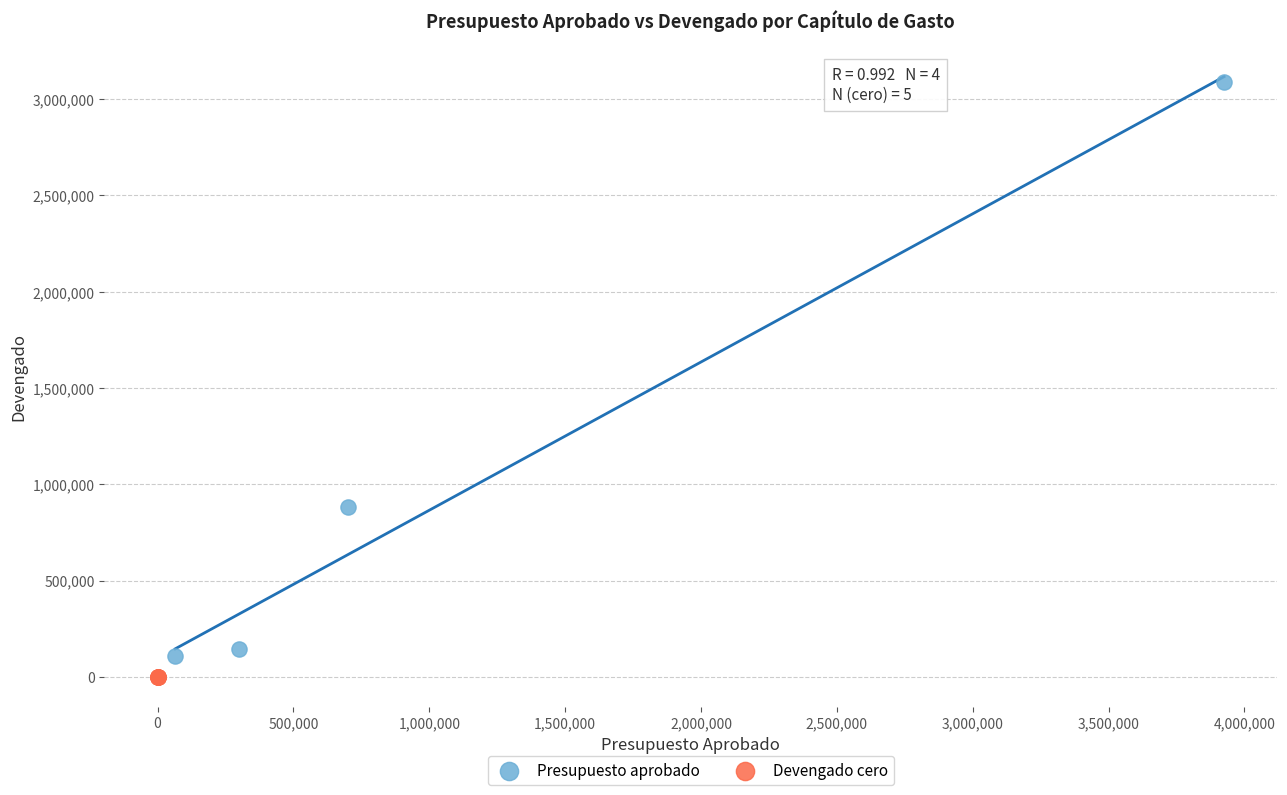

Which series contains the highest Y value?

Presupuesto aprobado